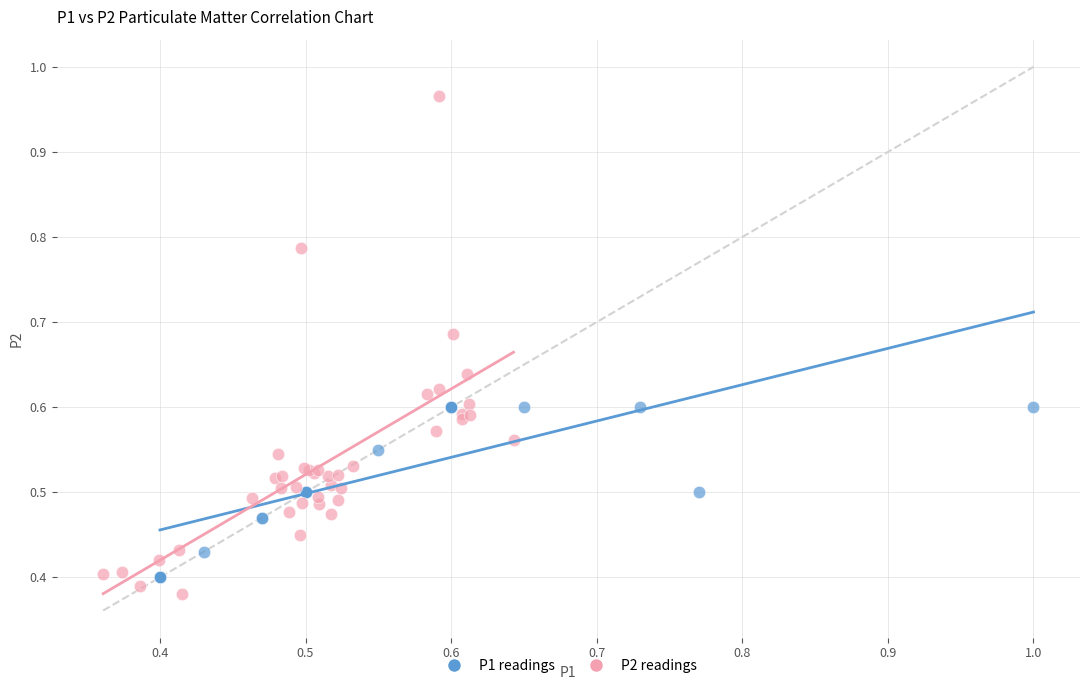

Which series contains the lowest Y value?

P2 readings